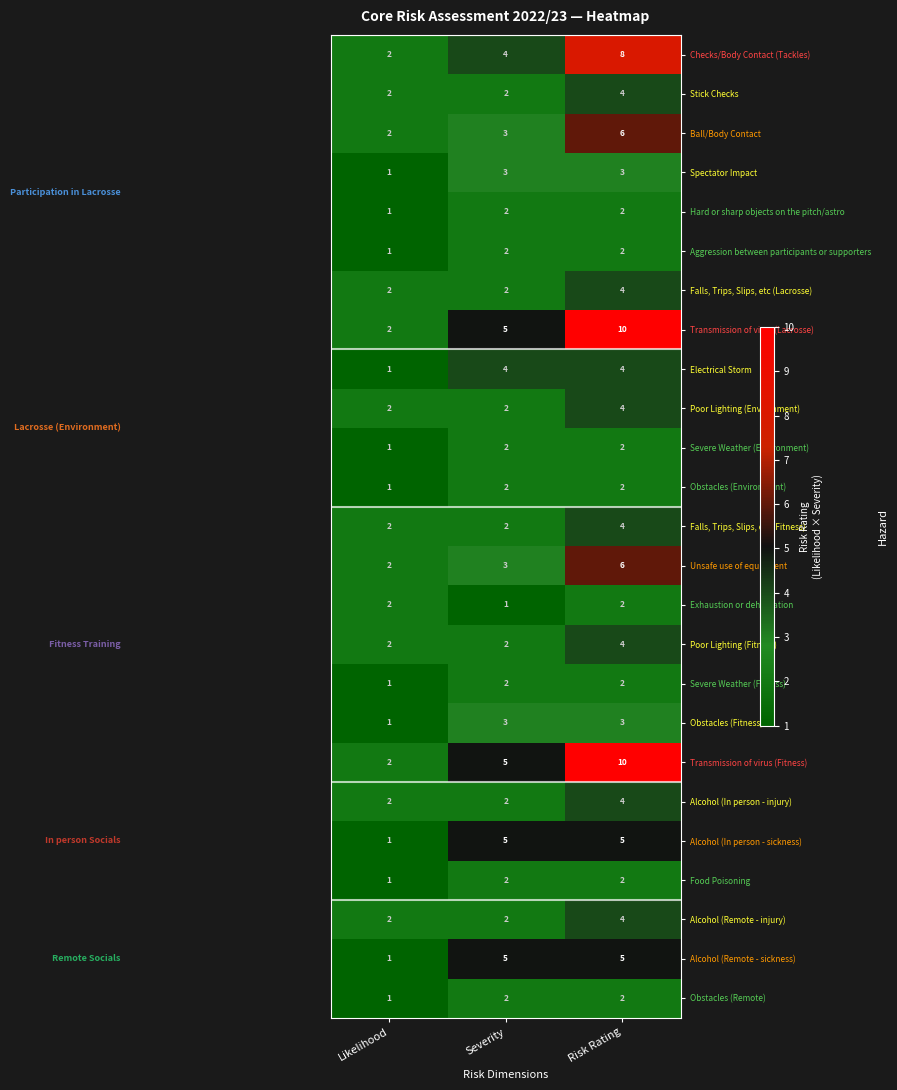

What is the maximum value shown in the chart?

10